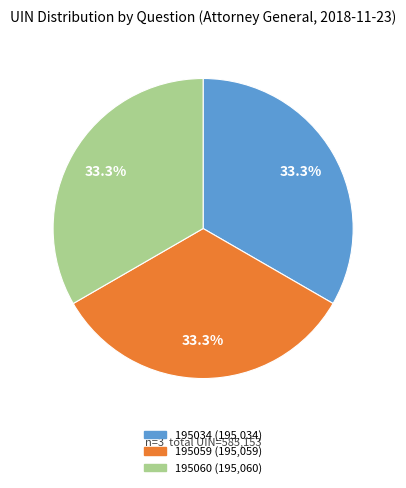

Is the sum of 195034 and 195059 greater than half?

Yes